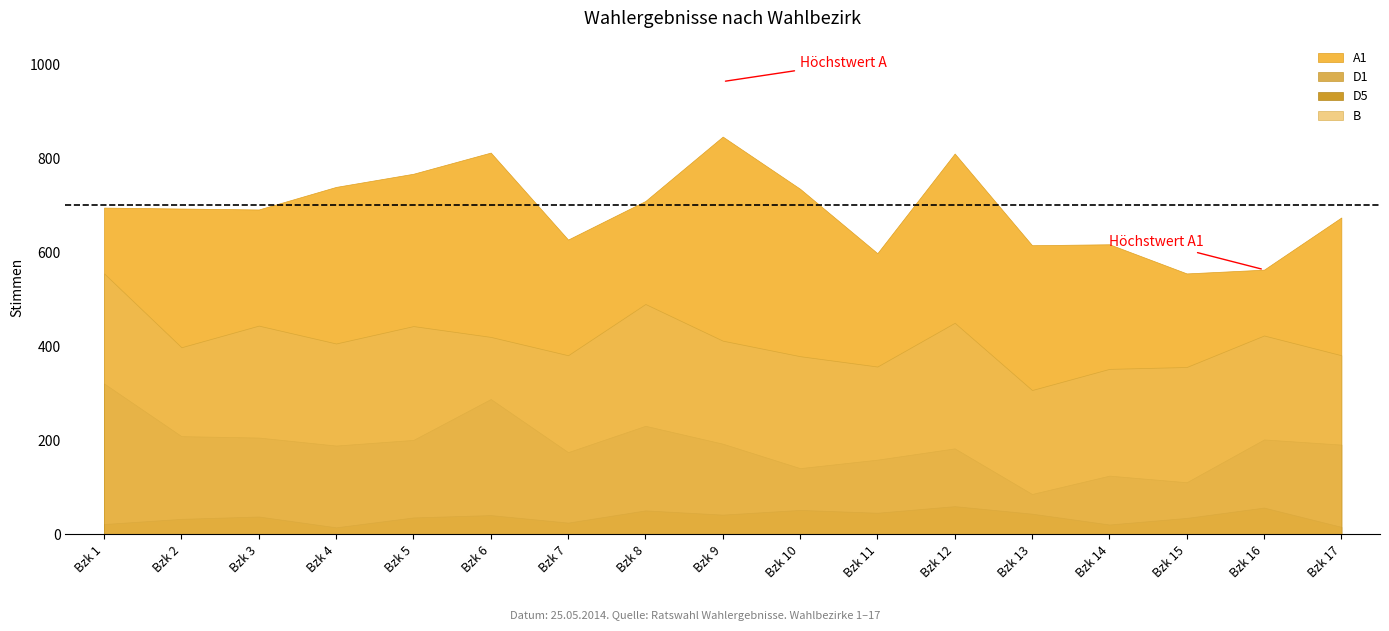

How many interior local valleys does the D5 series have?

5